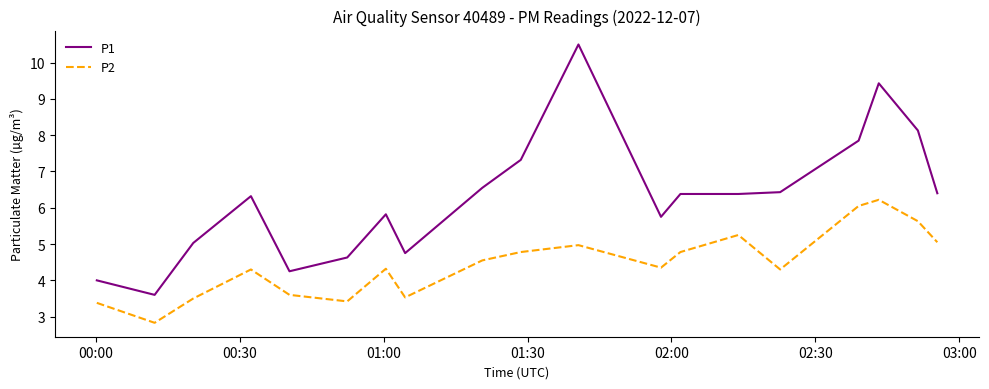

What is the highest value of the P2 series?

6.2